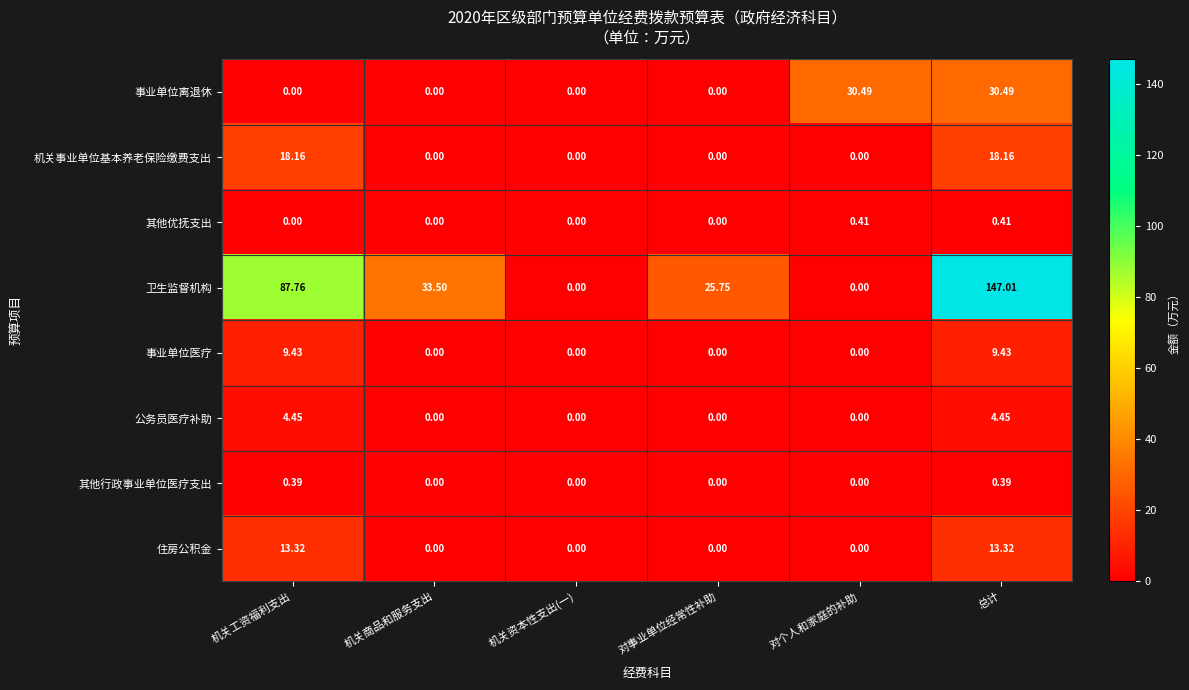

How many series are shown in this chart?

8